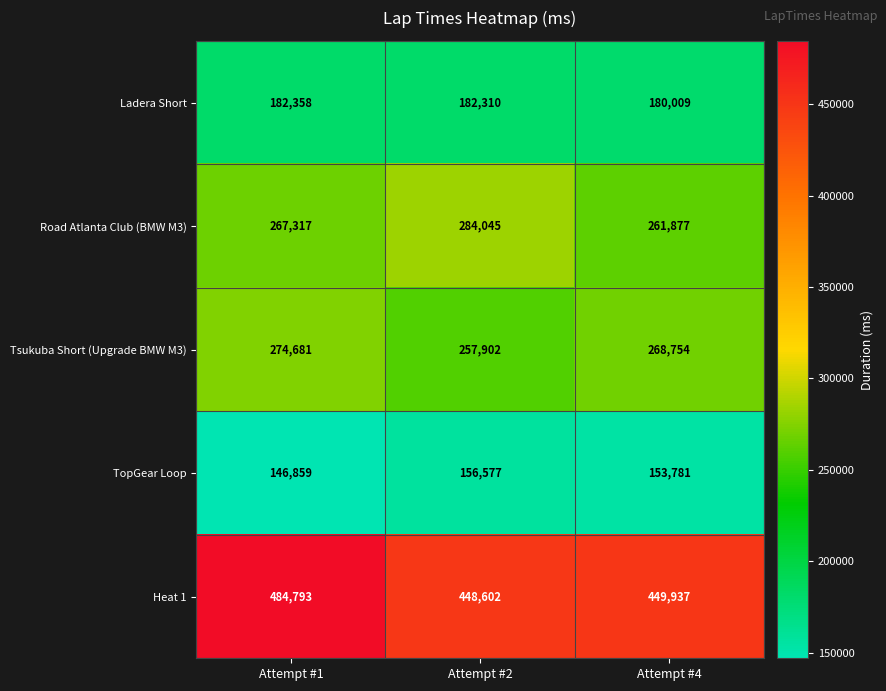

What is the spread (max minus min) of values at Attempt #2?

292025